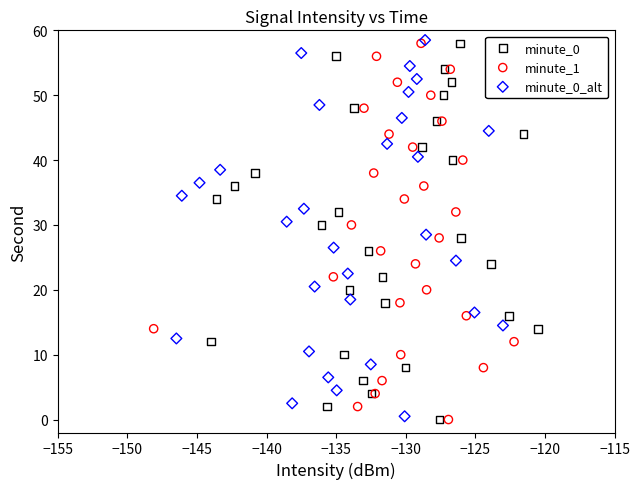

Which series contains the highest Y value?

minute_0_alt